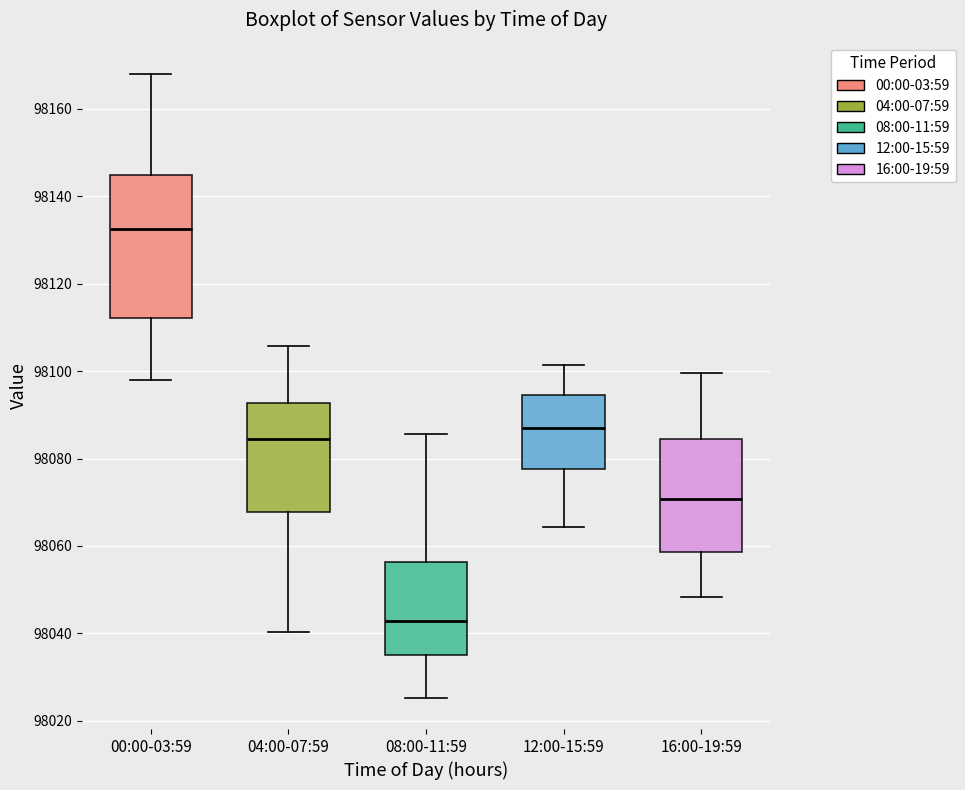

Reading left to right, read every box against the y-axis: the position of its median line, the range the box covers, and the ends of its whiskers. The values are not printed on the chart, so give them approximately, as read against the axis.

00:00-03:59: median 98132, box 98112 to 98144, whiskers 98098 to 98168
04:00-07:59: median 98084, box 98068 to 98092, whiskers 98040 to 98106
08:00-11:59: median 98042, box 98034 to 98056, whiskers 98026 to 98086
12:00-15:59: median 98086, box 98078 to 98094, whiskers 98064 to 98102
16:00-19:59: median 98070, box 98058 to 98084, whiskers 98048 to 98100